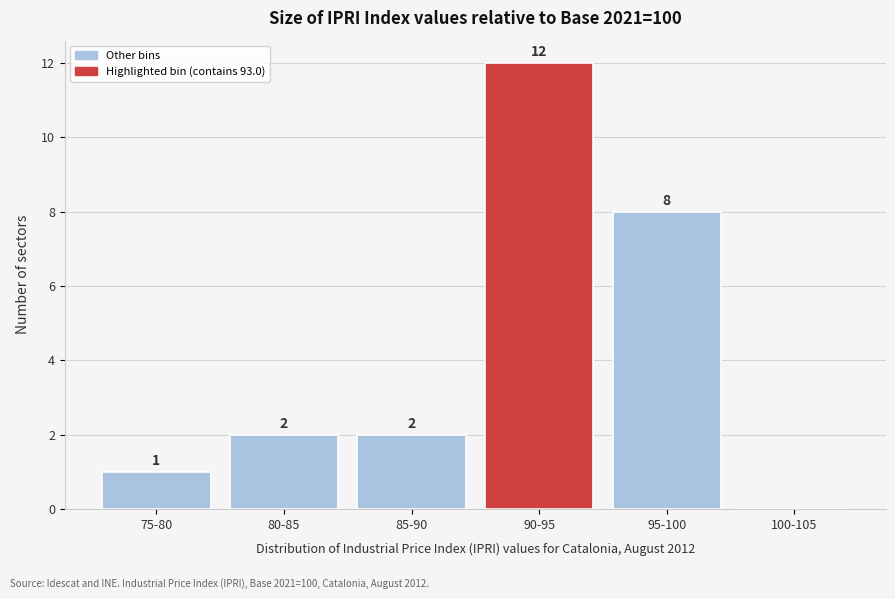

Reading left to right, transcribe all the data shown in this chart.

75-80=1	80-85=2	85-90=2	90-95=12	95-100=8	100-105=0